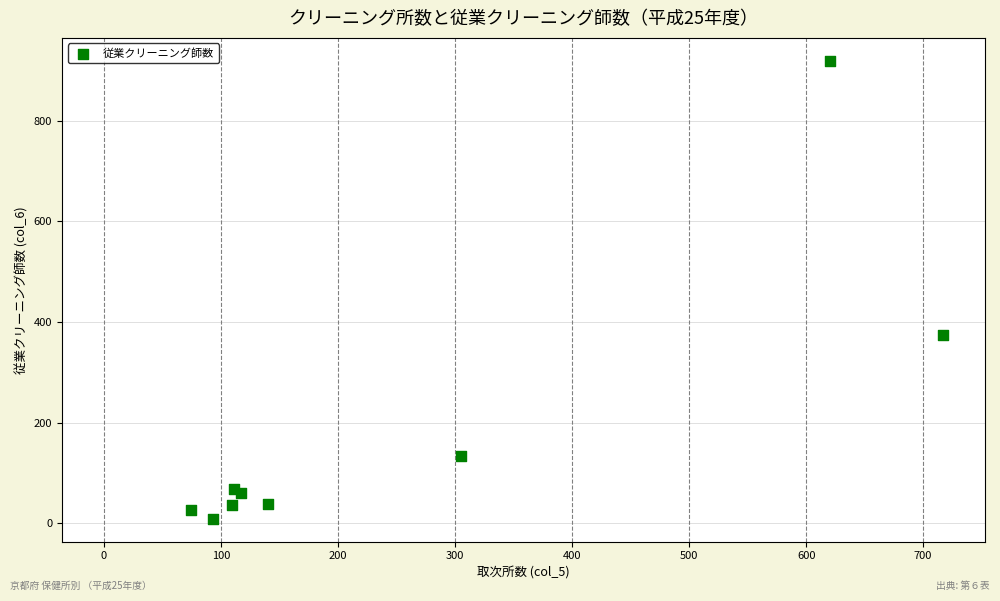

What Y value in the scatter plot is closest to 464?

375